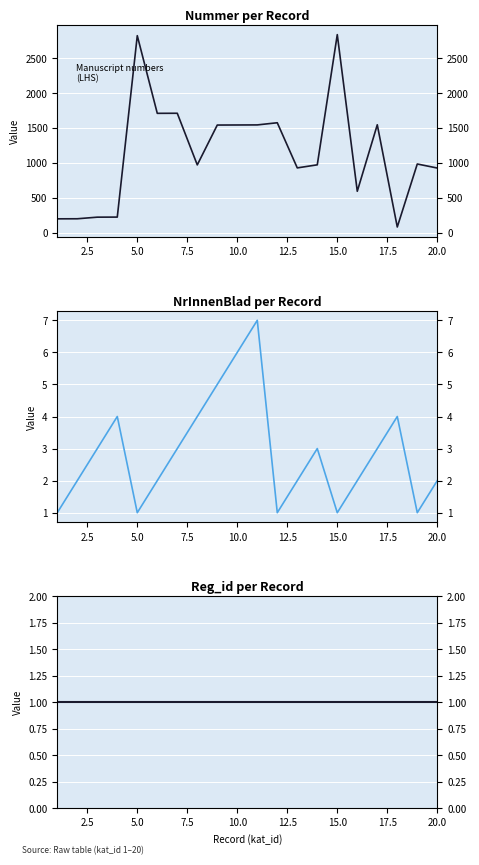

The value of nummer at 5.0 is 121. True or false?

False